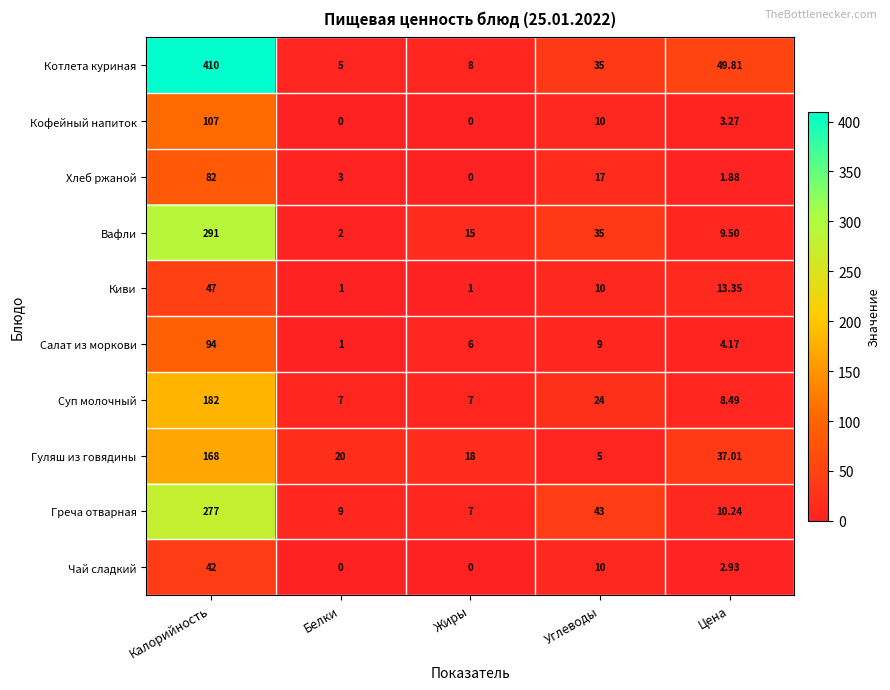

At how many categories does at least one series exceed 229?

1